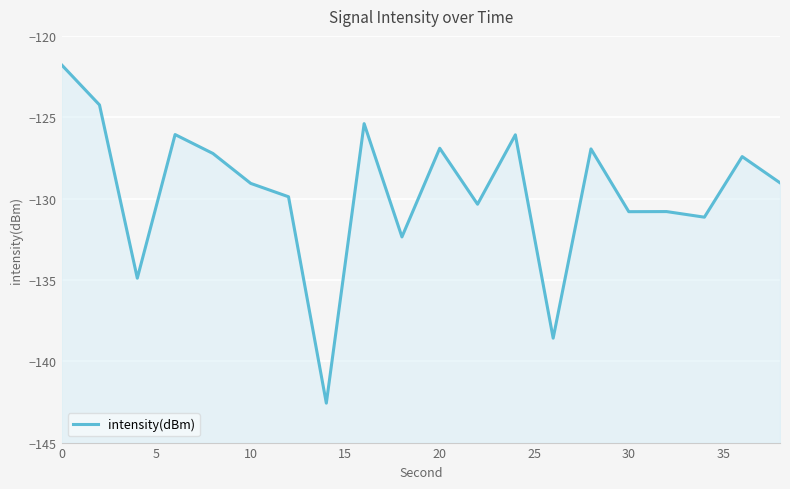

What is the minimum value shown in the chart?

-142.6